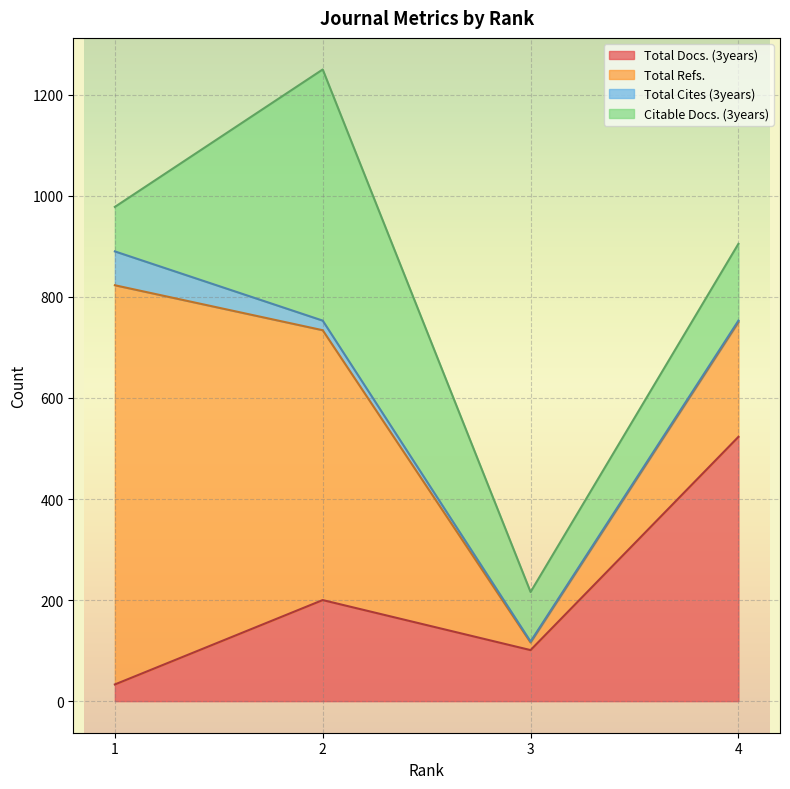

What is the lowest value of the Total Cites (3years) series?

2